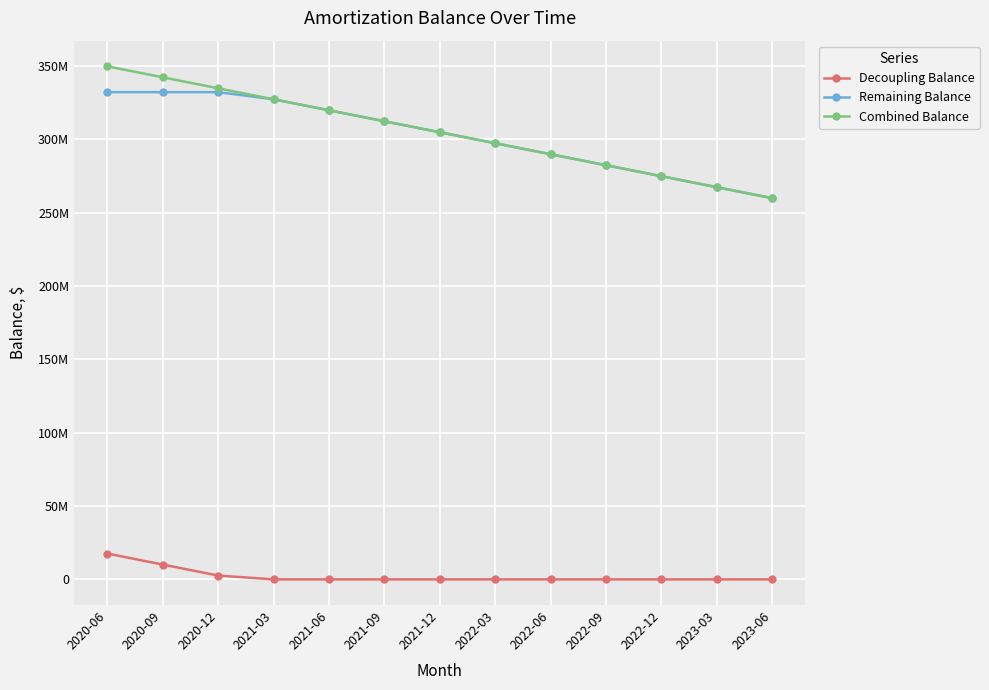

At how many categories does at least one series exceed 135704783?

13